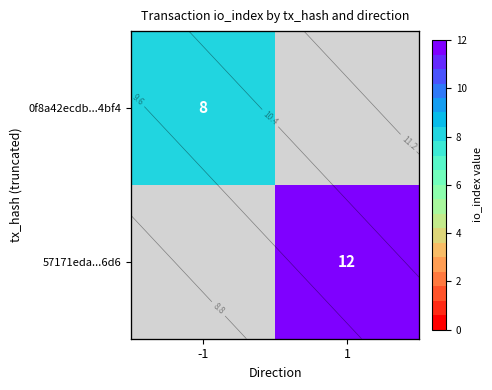

Is the value of 0f8a42ecdb...4bf4 at 1 greater than the value of 57171eda...6d6 at 1?

No